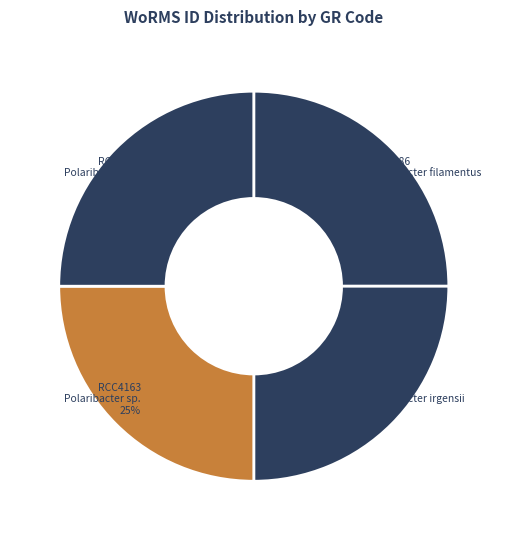

The RCC2387 slice represents 40% of the pie. True or false?

False